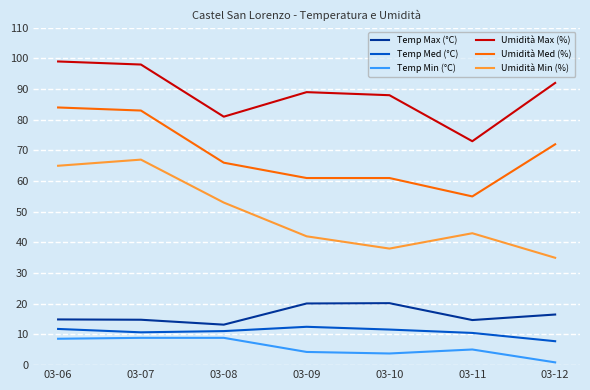

What is the difference between the highest and lowest values at 03-08?

72.1